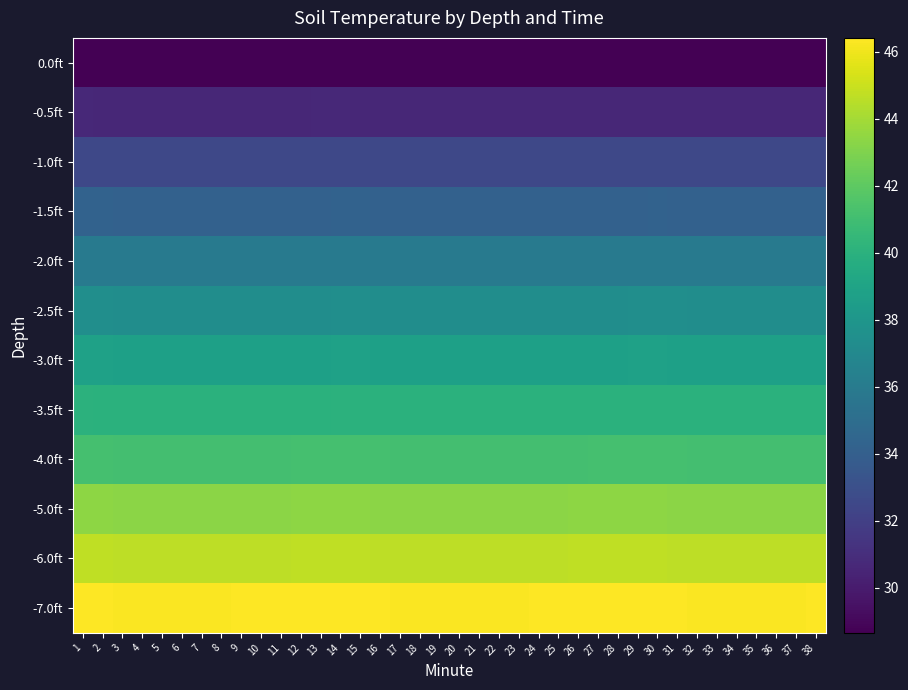

Which has a higher value, 20 or 37?

37